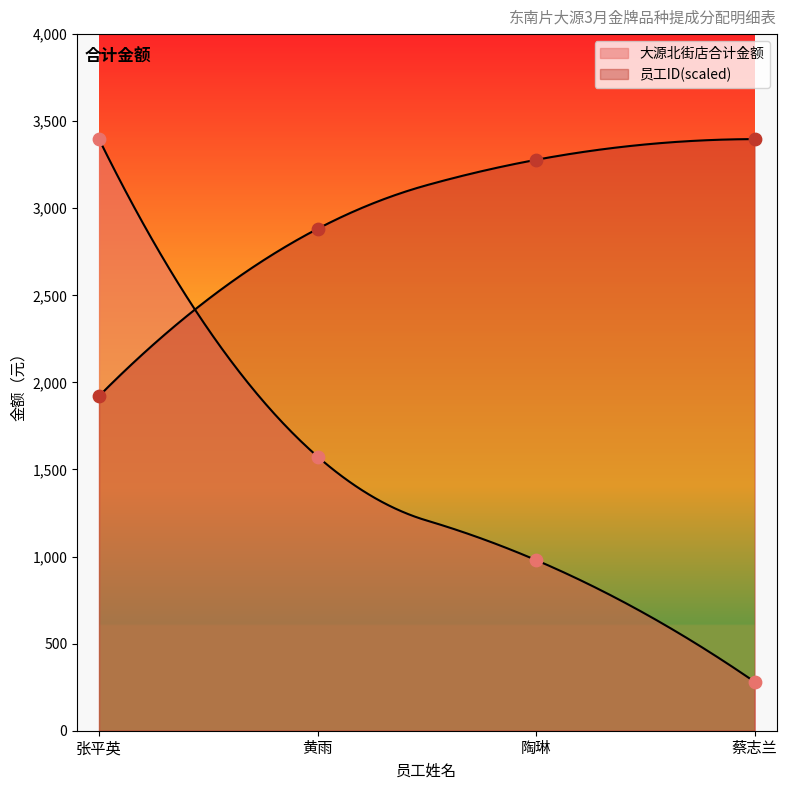

At how many categories does at least one series exceed 3125?

3